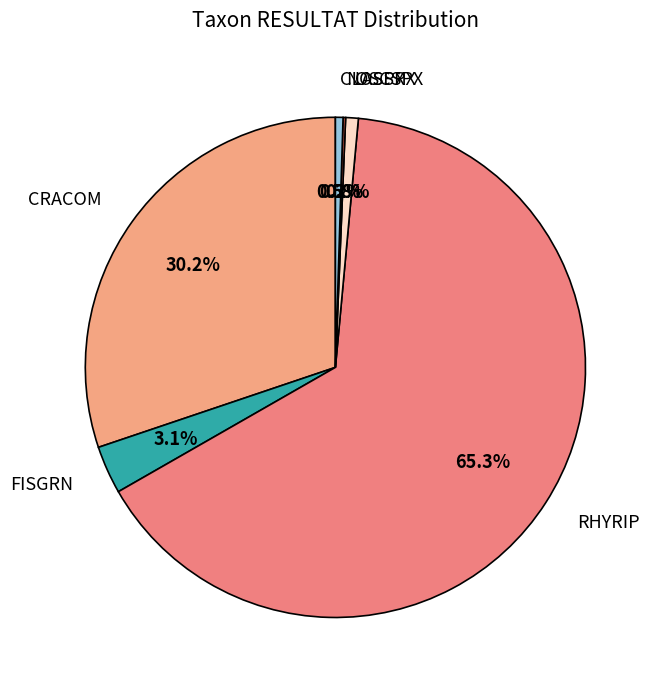

Which has a higher value, CRACOM or RHYRIP?

RHYRIP